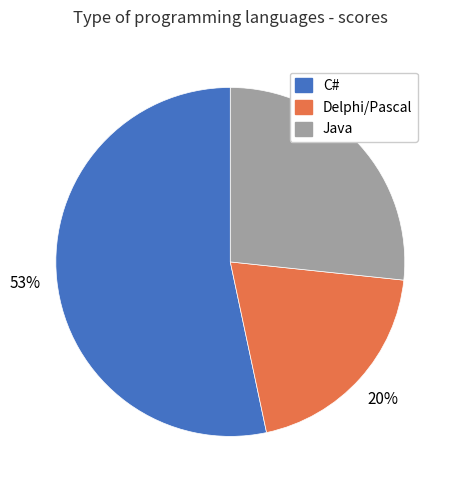

To the nearest percent, what portion does C# represent?

53%